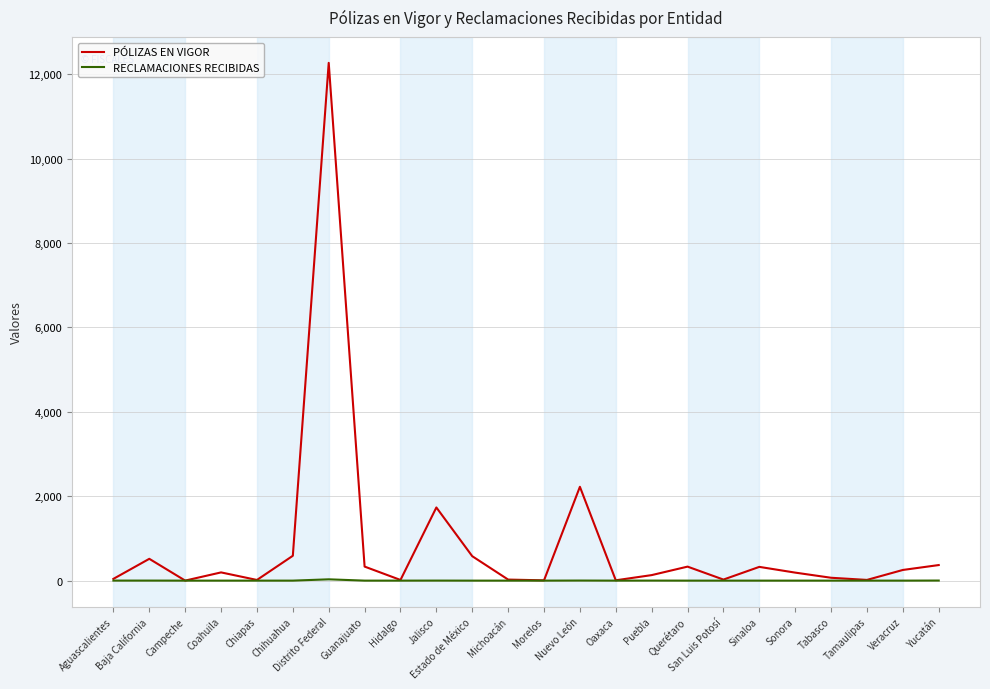

The RECLAMACIONES RECIBIDAS series shows 0 at Sinaloa. True or false?

True